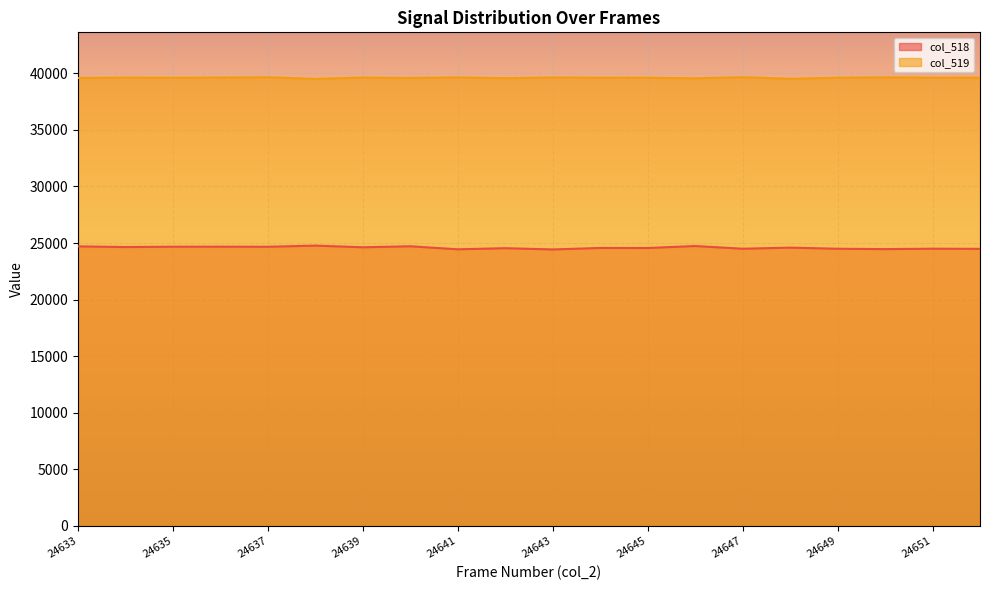

Which series has the largest range (max minus min)?

col_518